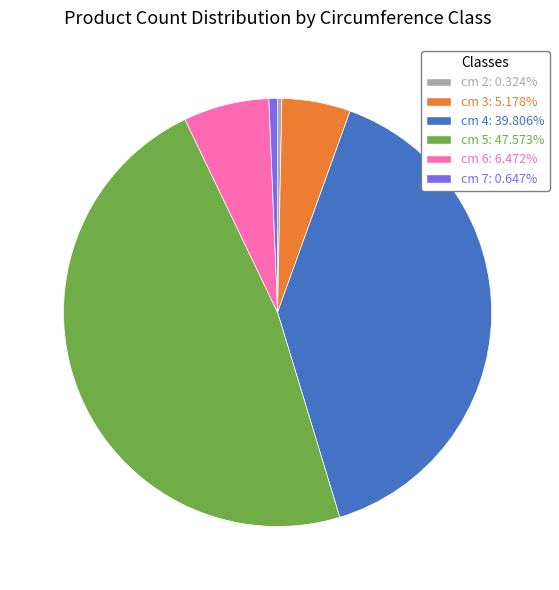

The cm 7 slice represents 11% of the pie. True or false?

False